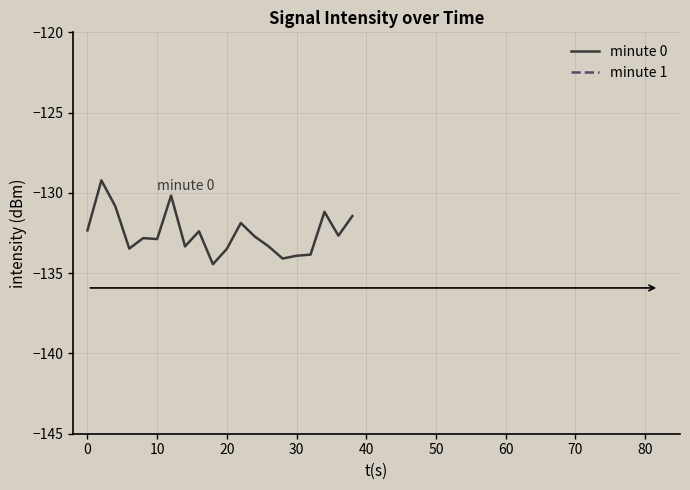

Which series has the widest spread of values?

minute 1